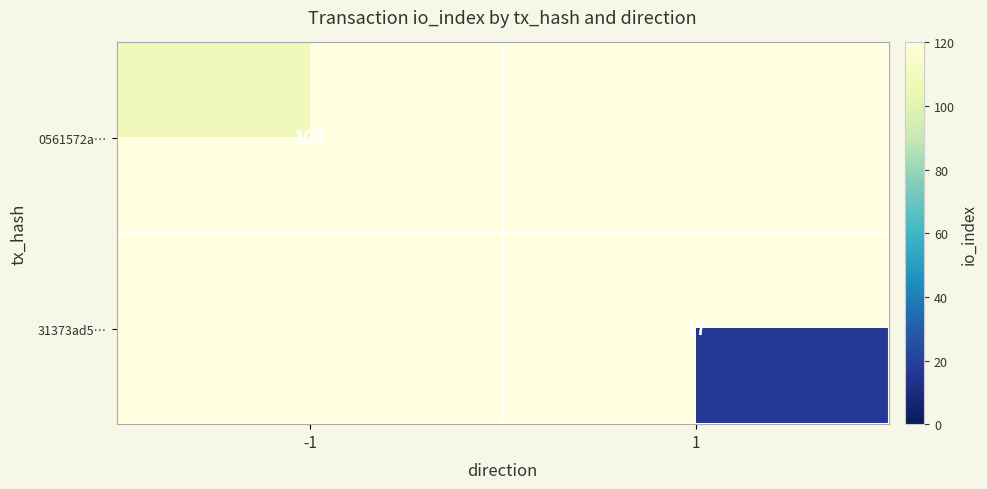

True or false: 31373ad5… has a value of 4 at 1.

False